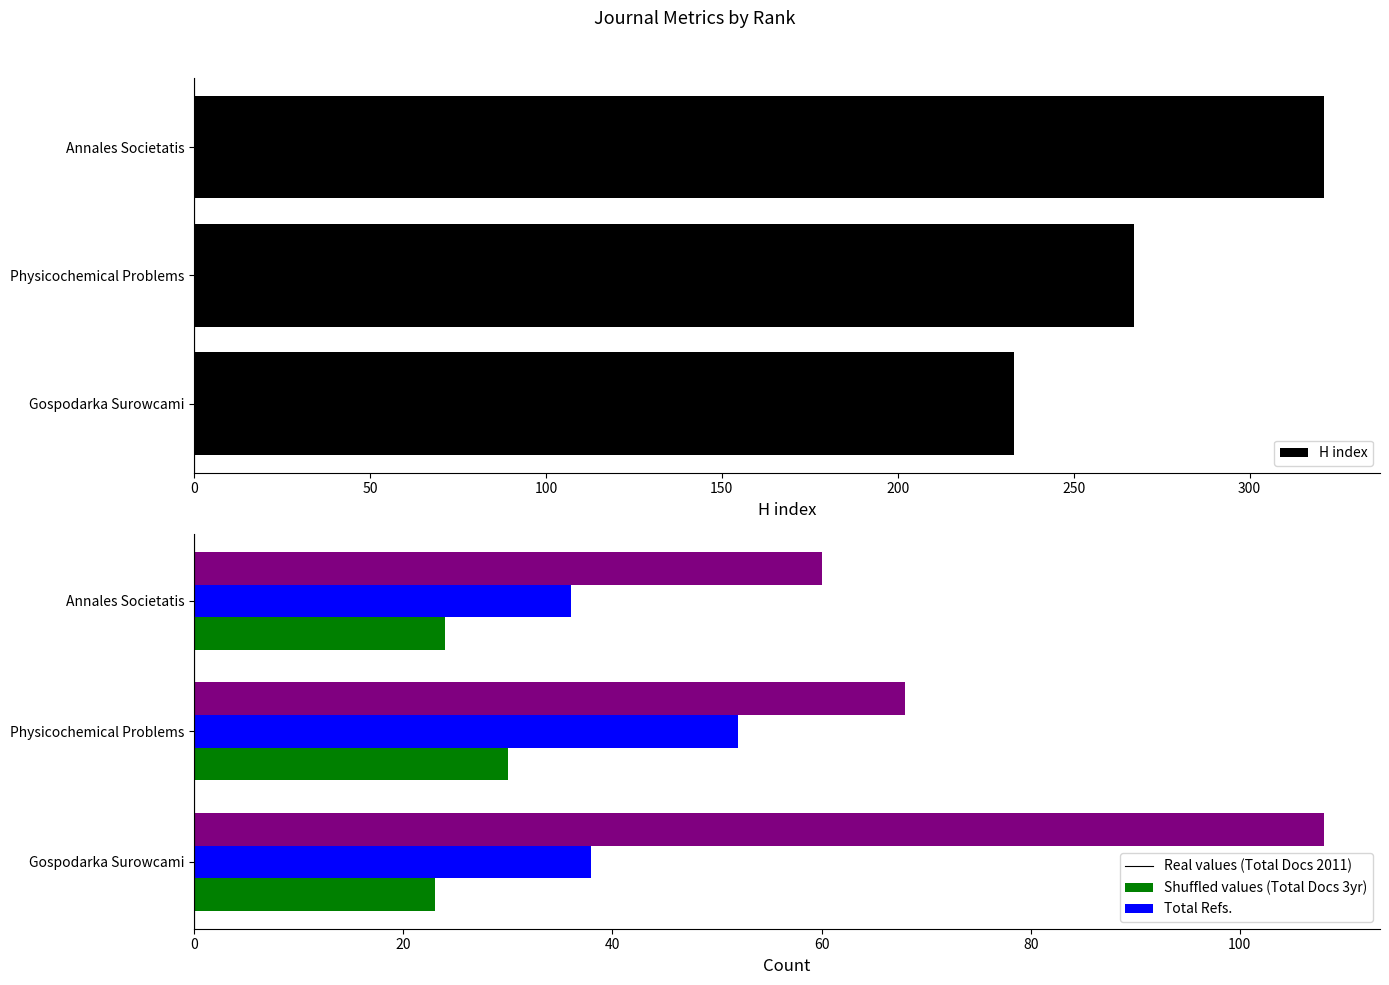

At which label is H index closest to 277?

Physicochemical Problems